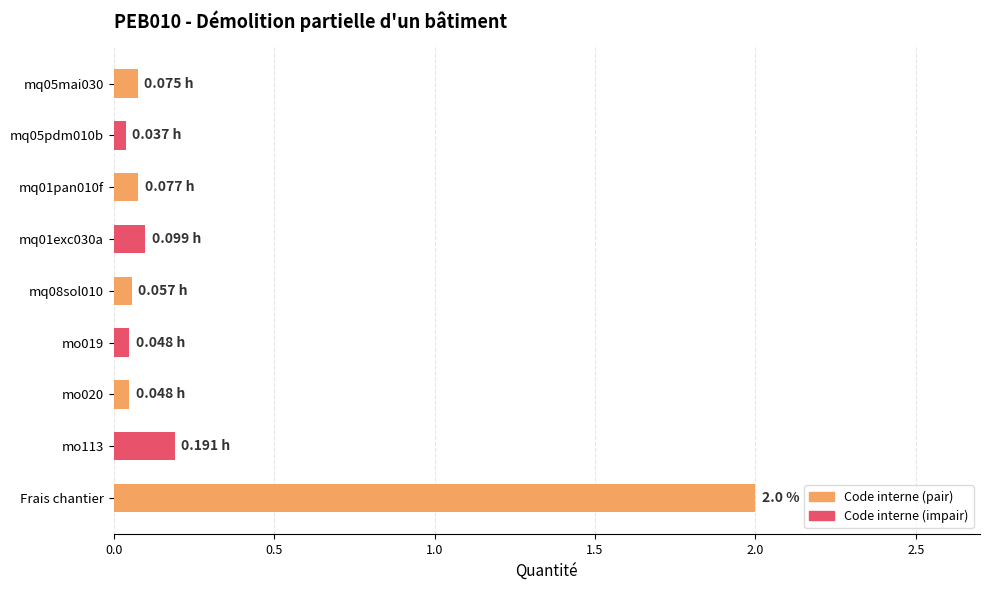

Which category has the highest value across all series?

Frais chantier